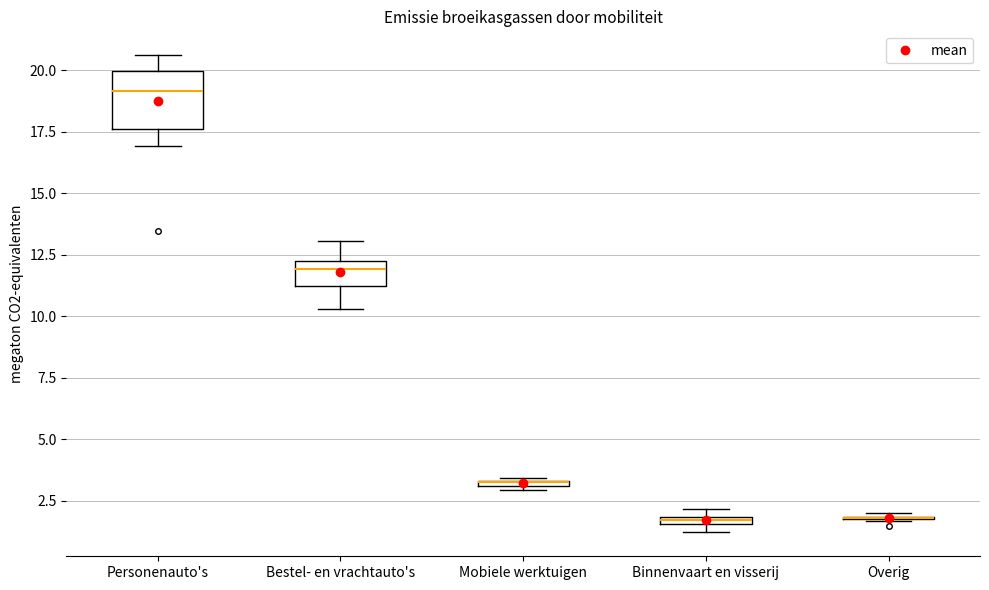

Comparing the boxes themselves (not the whiskers), which one is the tallest?

Personenauto's